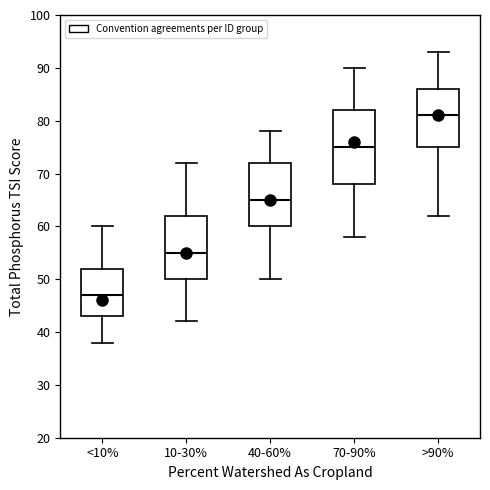

Reading left to right, read every box against the y-axis: the position of its median line, the range the box covers, and the ends of its whiskers. The values are not printed on the chart, so give them approximately, as read against the axis.

<10%: median 47, box 43 to 52, whiskers 38 to 60
10-30%: median 55, box 50 to 62, whiskers 42 to 72
40-60%: median 65, box 60 to 72, whiskers 50 to 78
70-90%: median 75, box 68 to 82, whiskers 58 to 90
>90%: median 81, box 75 to 86, whiskers 62 to 93